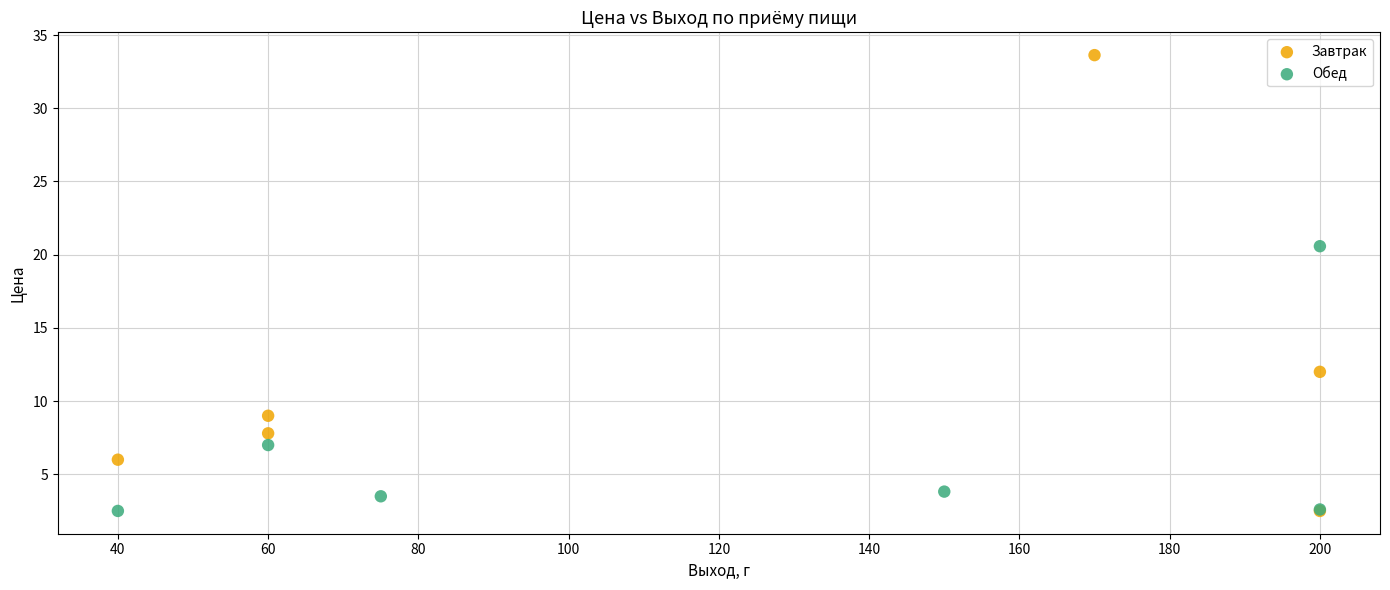

Which series contains the highest Y value?

Завтрак